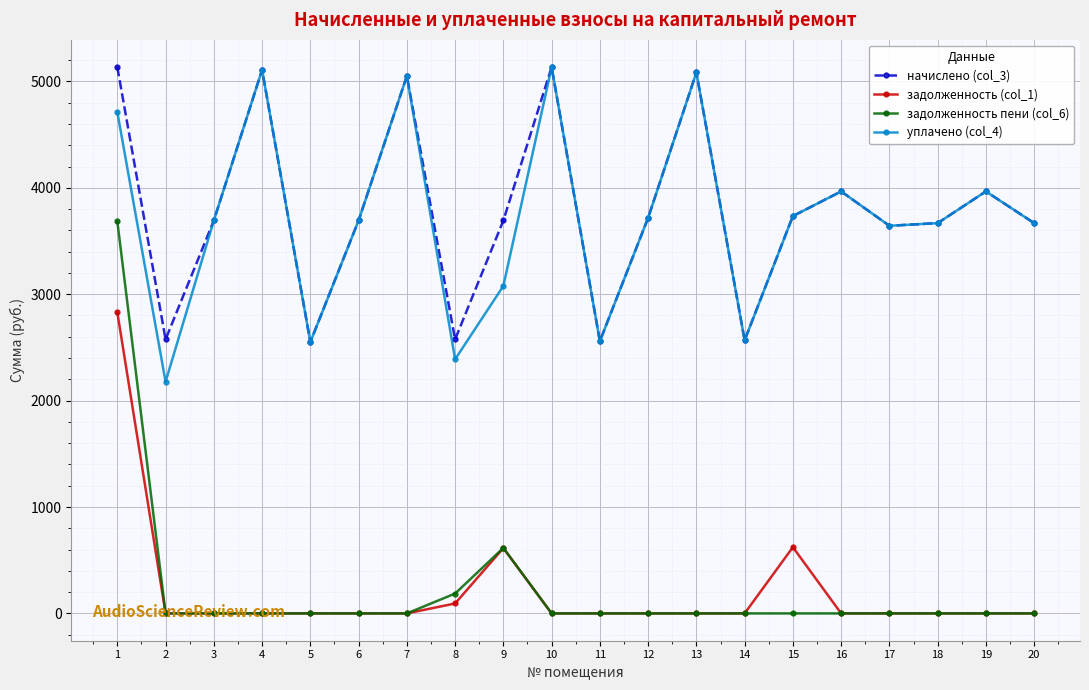

At 1, list the series in order from smallest to largest.

задолженность (col_1), задолженность пени (col_6), уплачено (col_4), начислено (col_3)